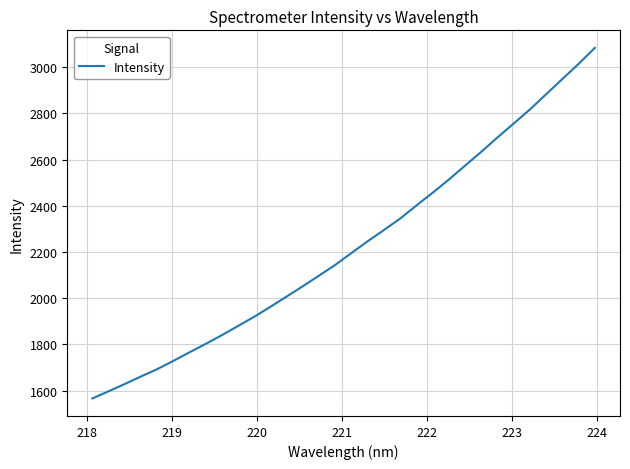

What is the difference between the maximum and minimum values?

1517.5